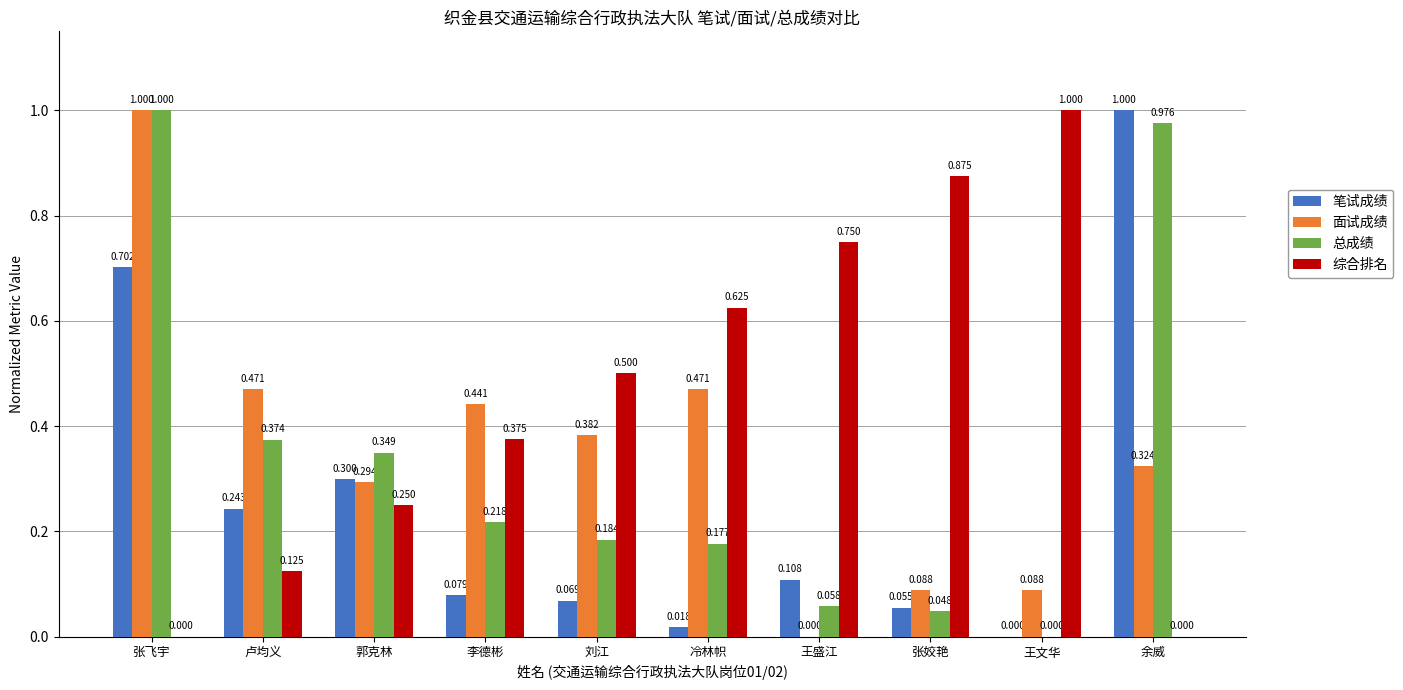

At which label does 笔试成绩 reach its peak?

余威